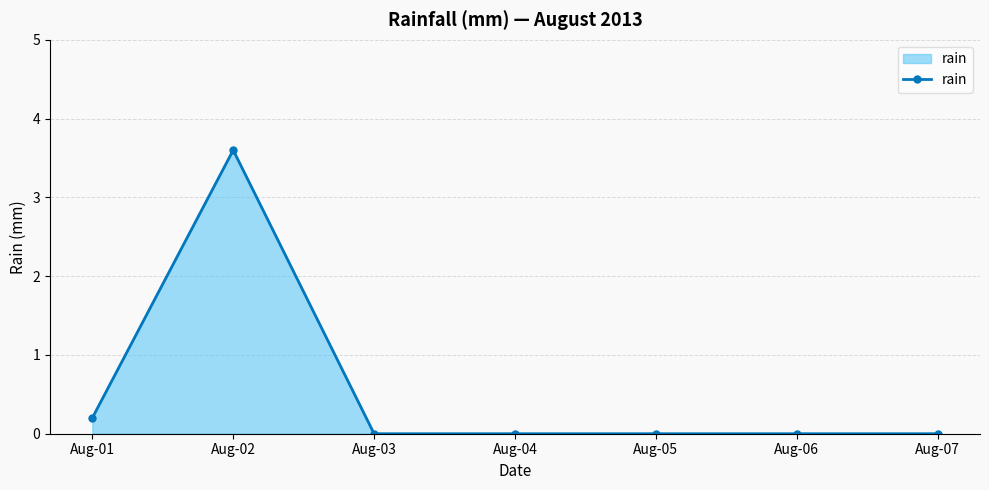

What is the change in value from Aug-01 to Aug-05?

-0.2